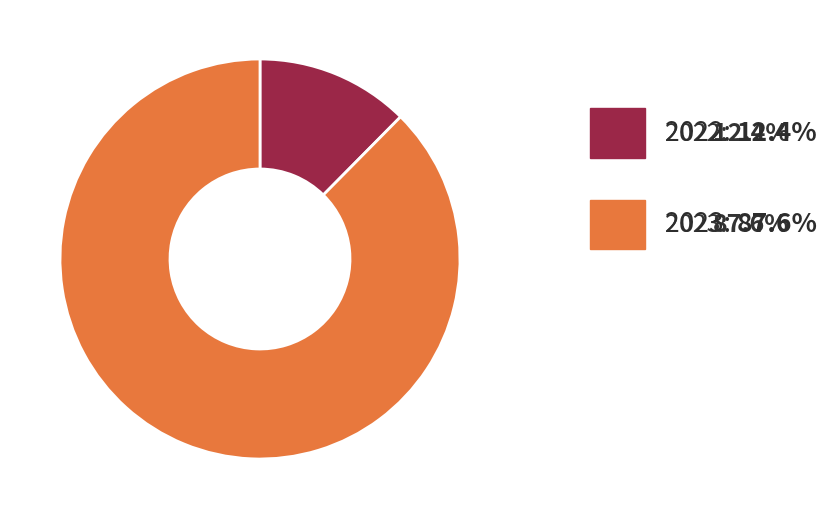

Is there a majority slice in this chart?

Yes